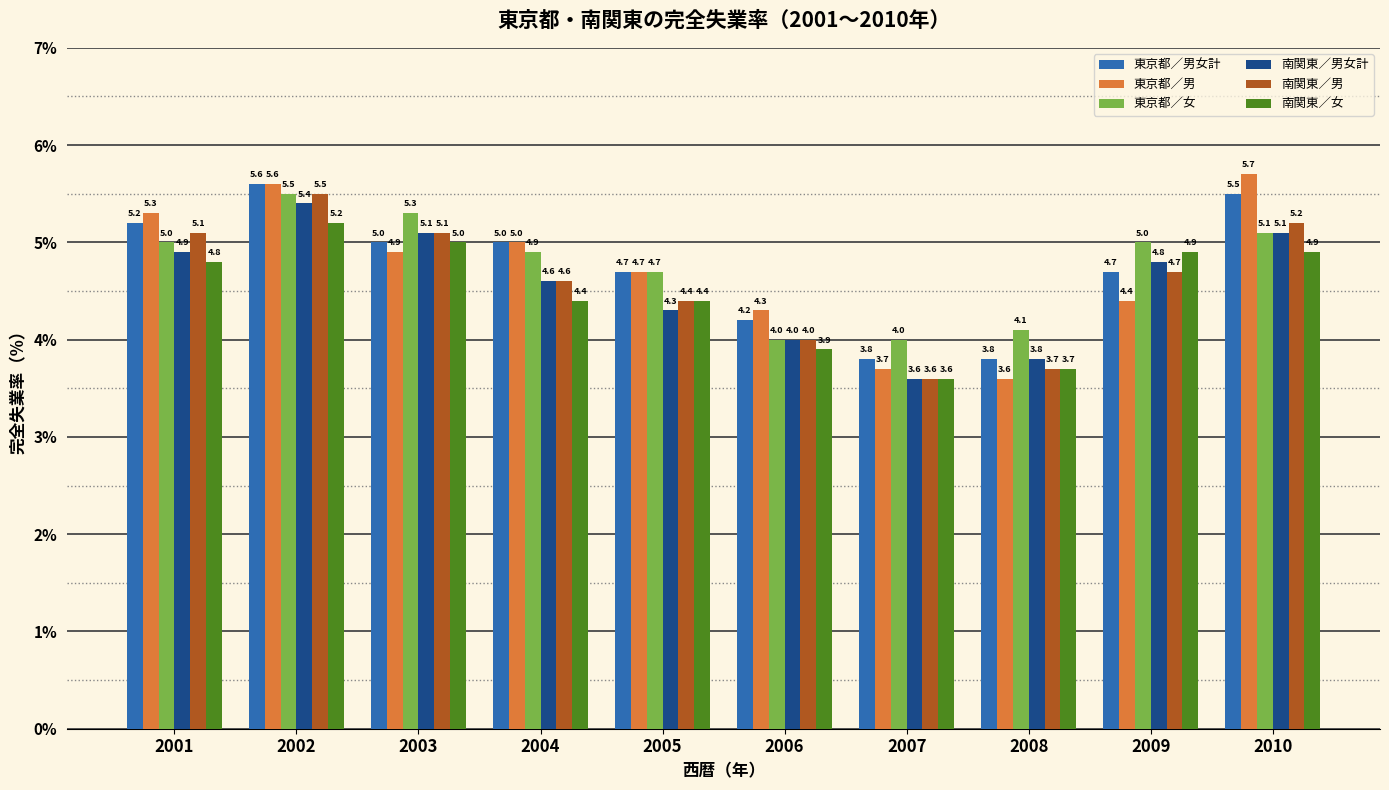

Which series has the widest spread of values?

東京都／男